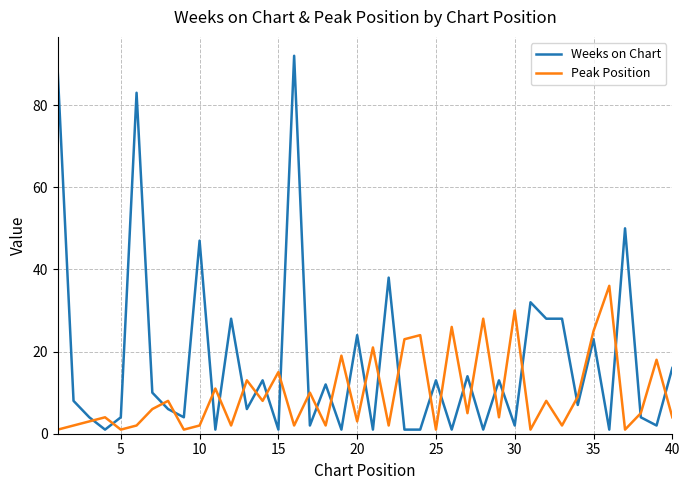

At how many categories does at least one series exceed 20?

19